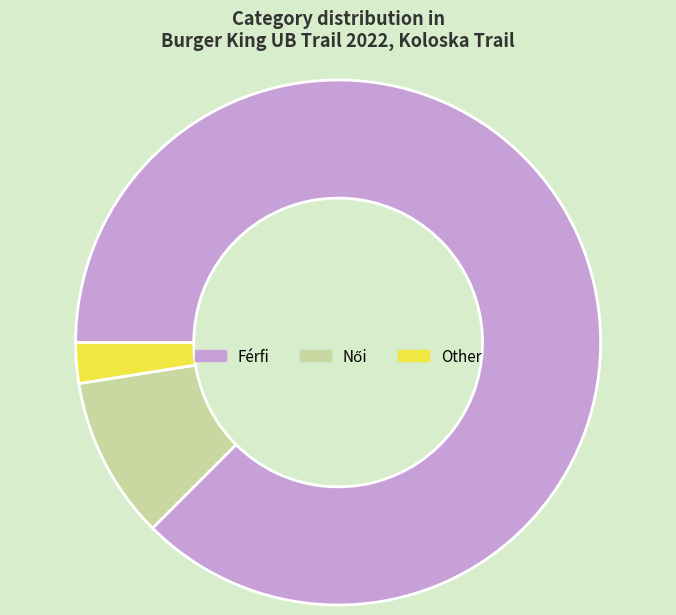

Count the number of slices in the pie.

3